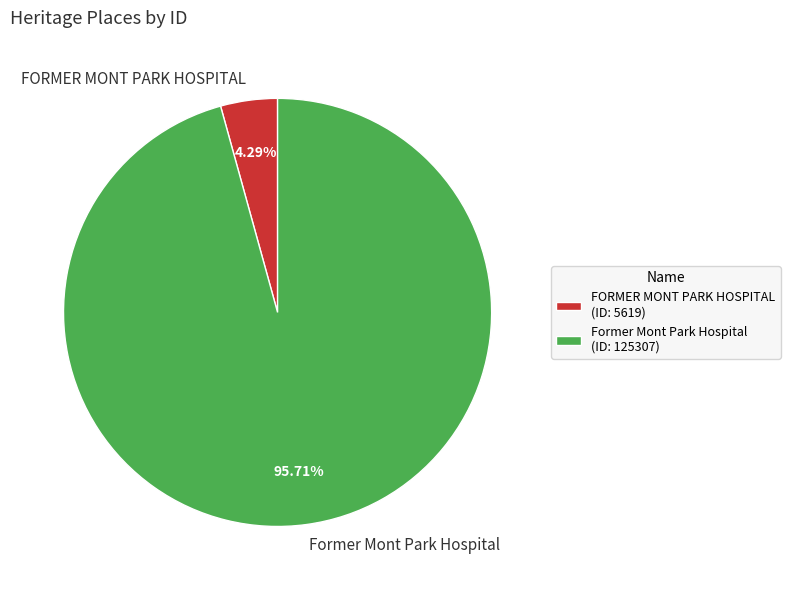

Which category accounts for the majority?

Former Mont Park Hospital